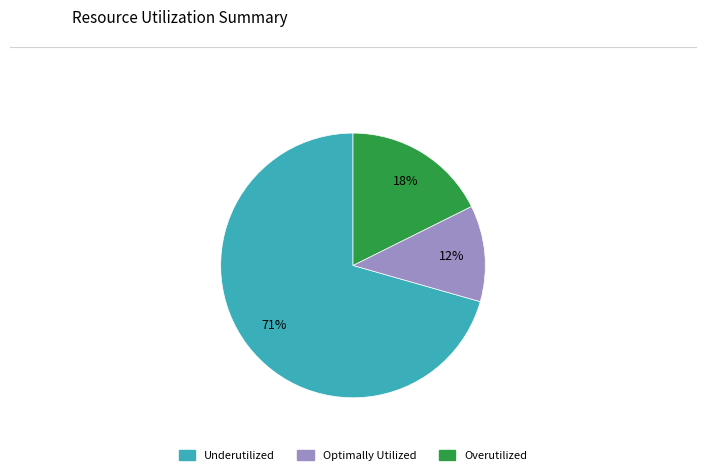

Does any single category account for the majority?

Yes